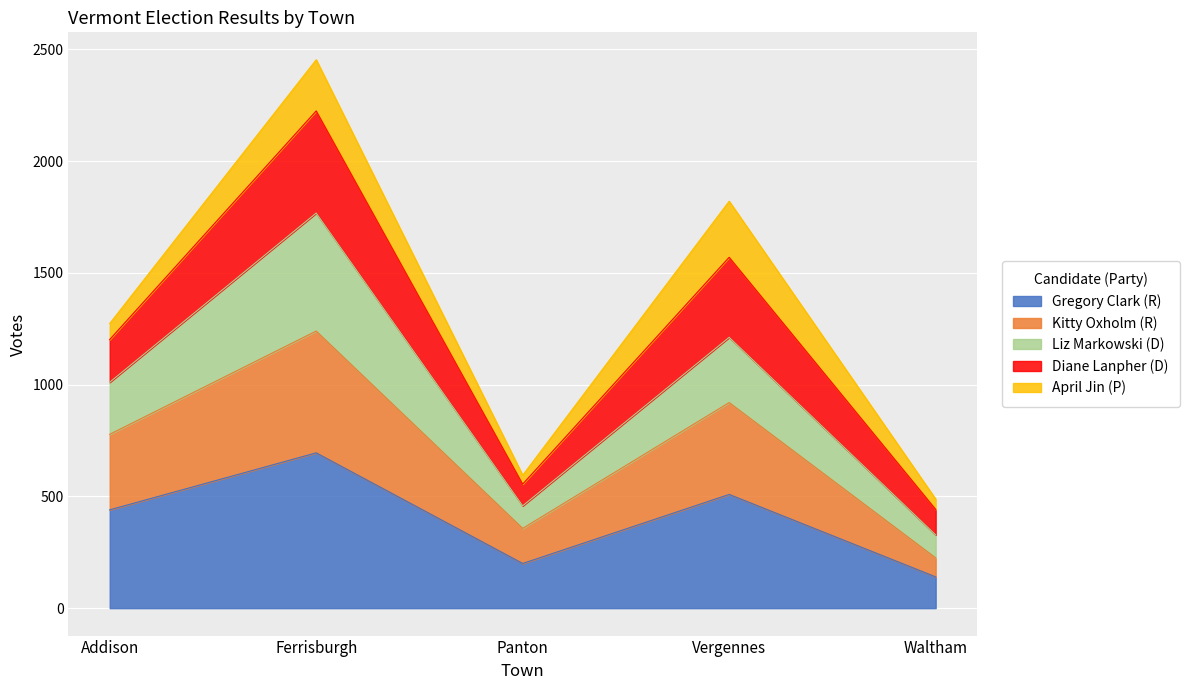

Which label corresponds to the largest value in the chart?

Ferrisburgh